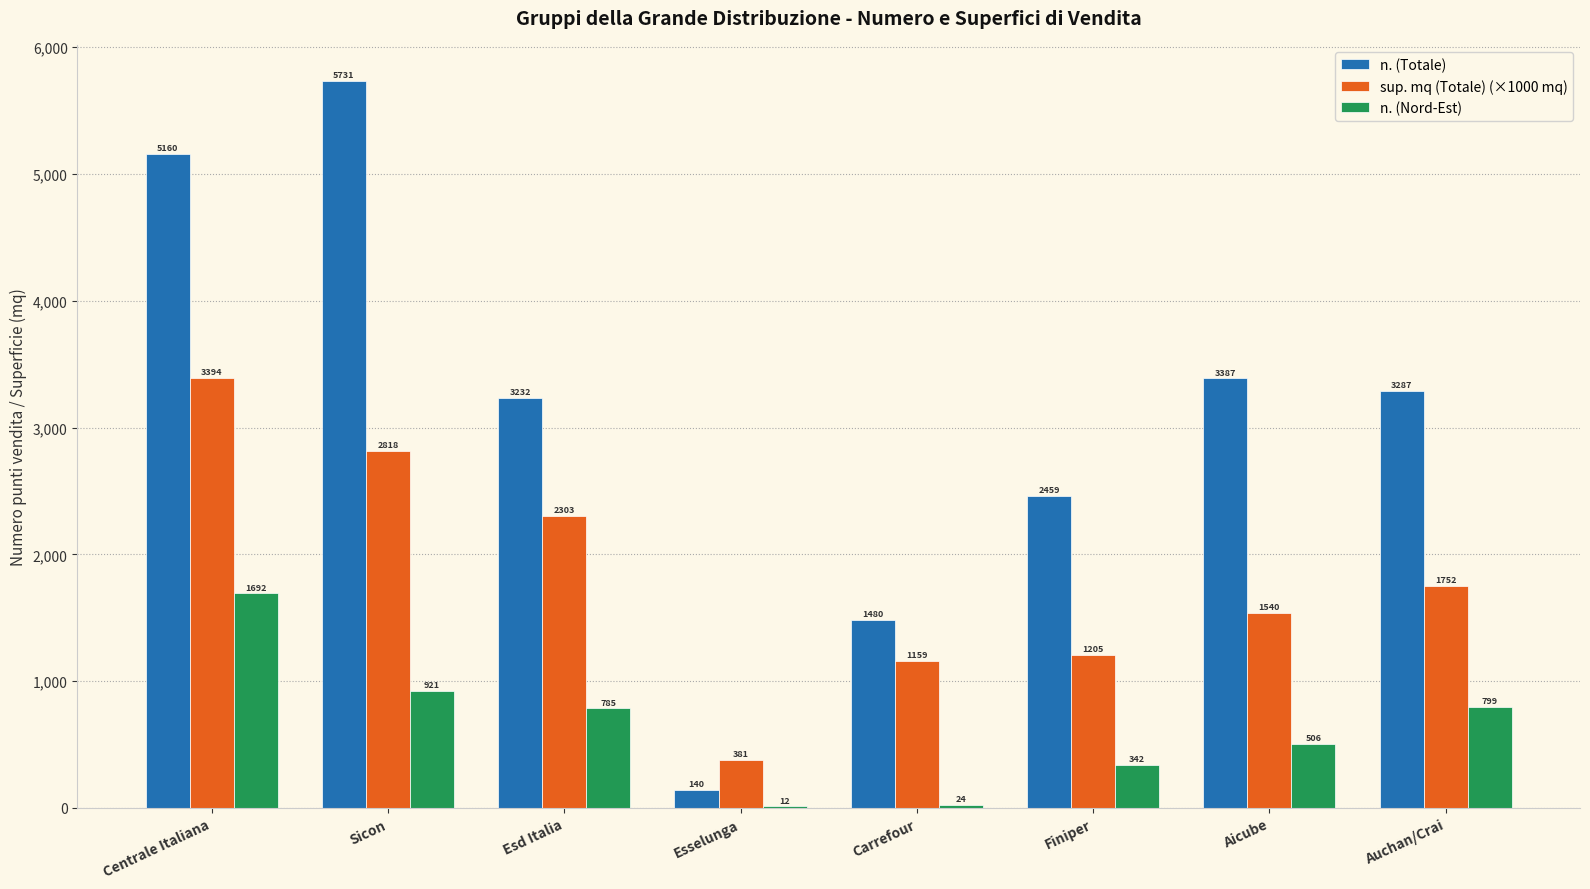

Does the chart contain stacked bars?

No